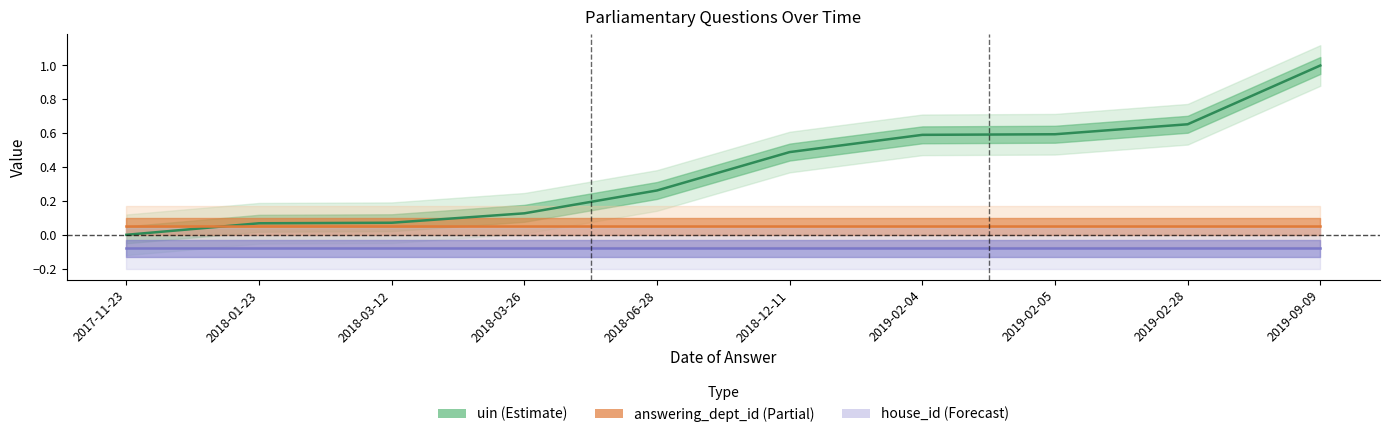

The value of answering_dept_id (Partial) at 2018-01-23 is 0.1. True or false?

True